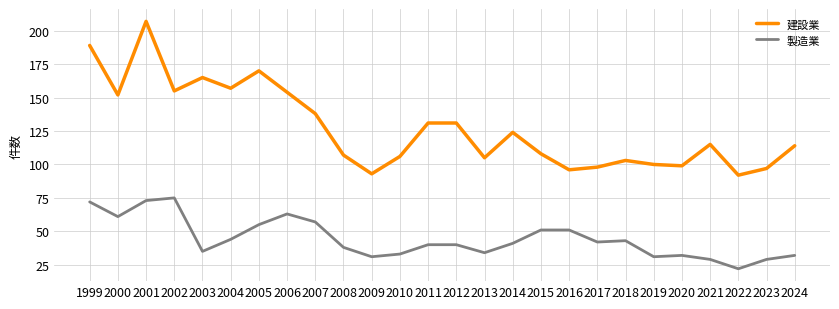

True or false: 製造業 has a value of 46 at 1999.

False